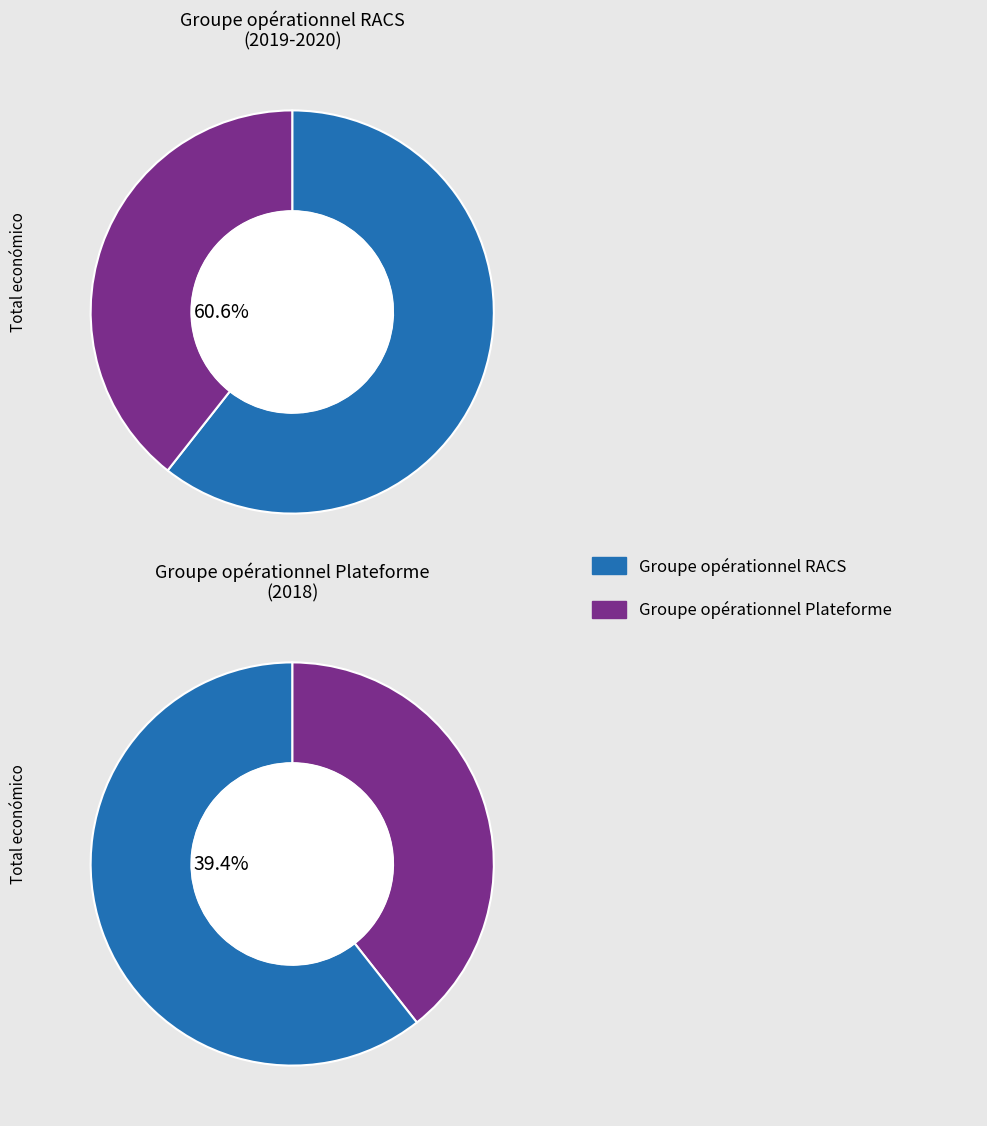

Do Groupe opérationnel Plateforme and Groupe opérationnel RACS together represent more than half of the pie?

Yes